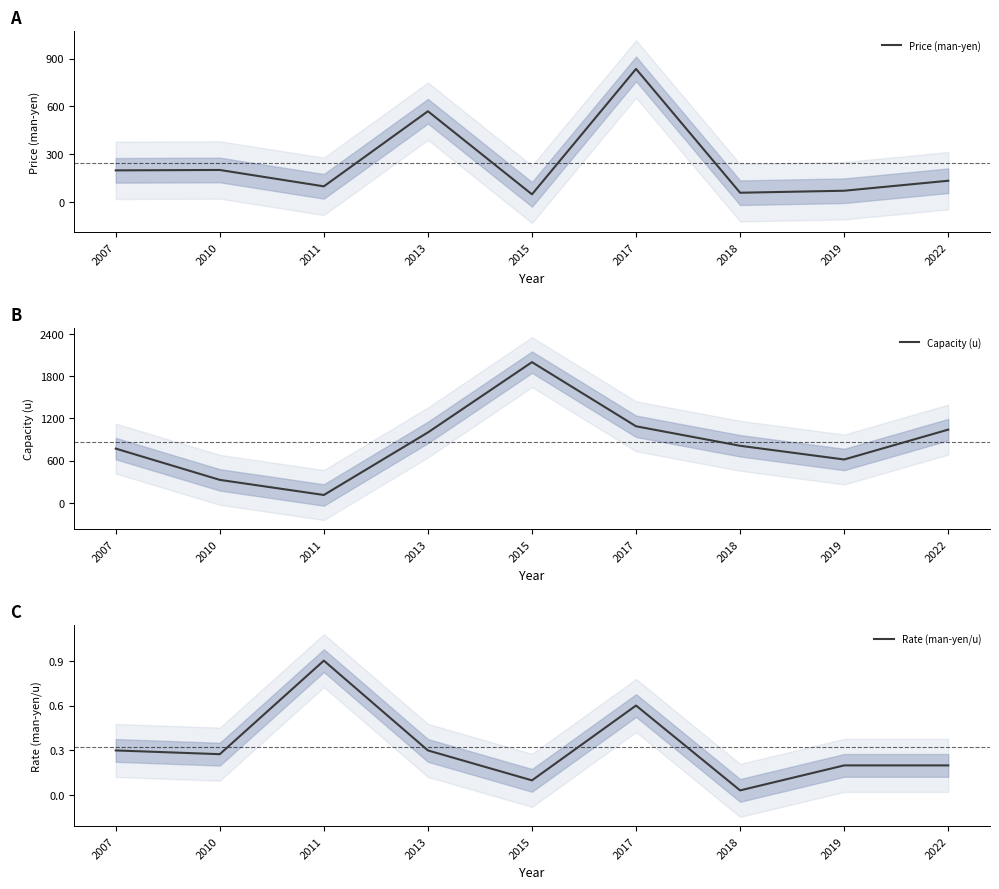

What is the difference between the second highest and second lowest values in the Price (man-yen) series?

510.0